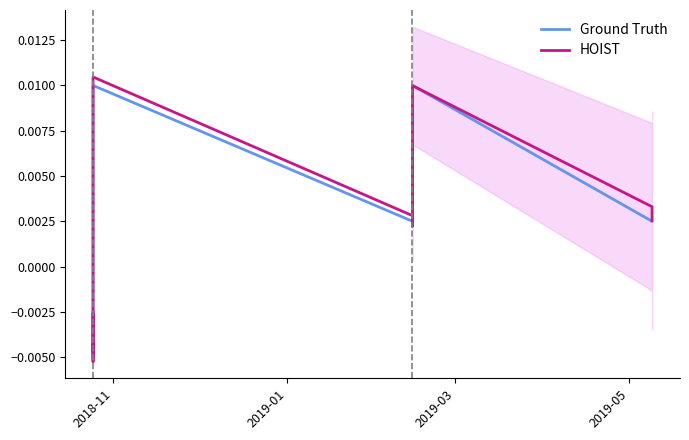

How many interior local peaks does the HOIST series have?

3